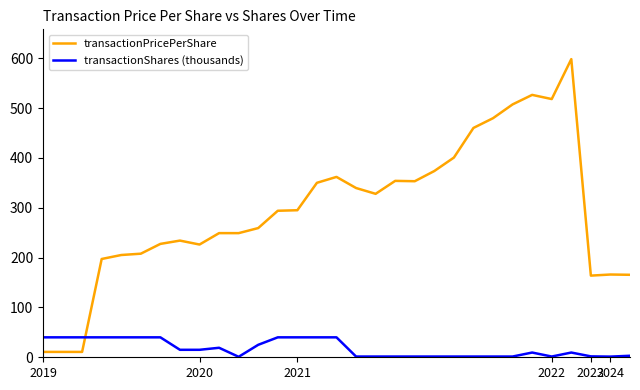

How many intersections are there between transactionPricePerShare and transactionShares (thousands)?

1